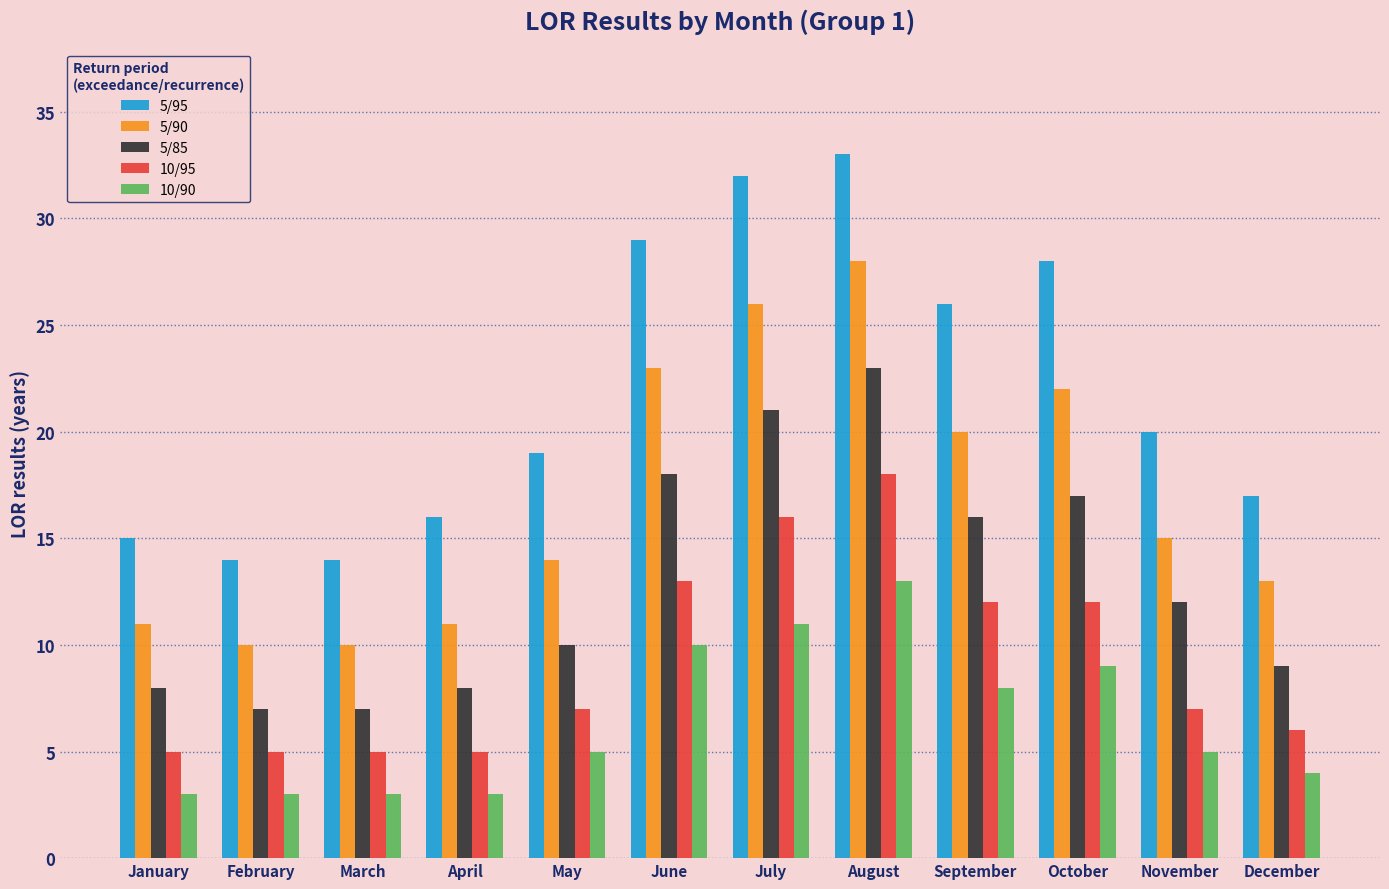

At February, list the series in order from largest to smallest.

5/95, 5/90, 5/85, 10/95, 10/90